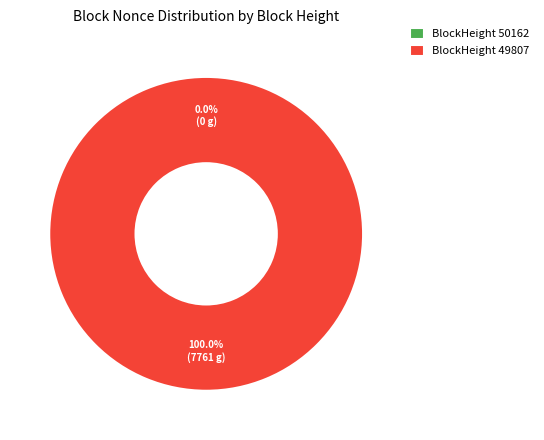

How many slices are in this pie chart?

2